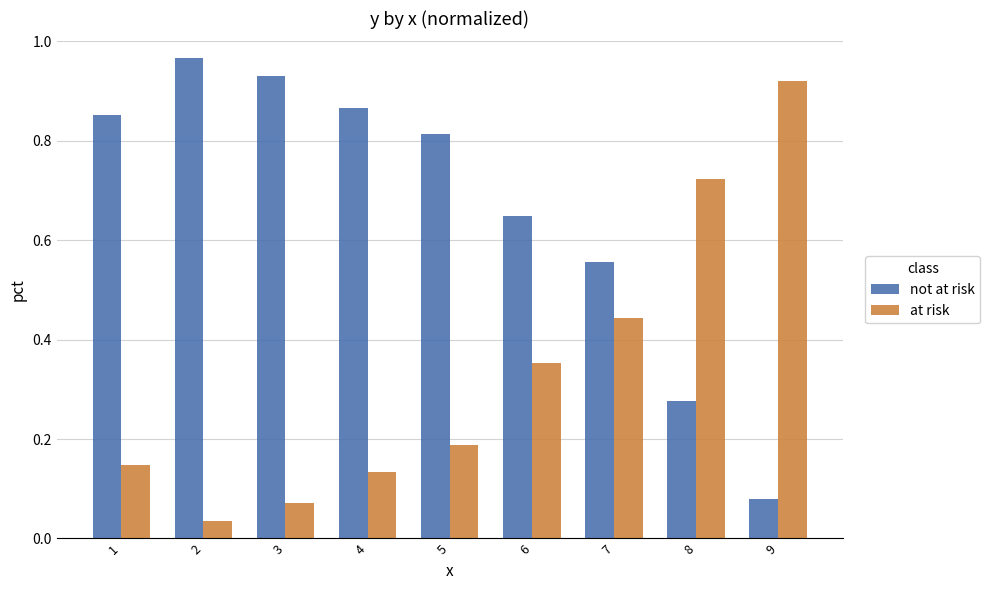

Which category has the lowest value in the not at risk series?

9